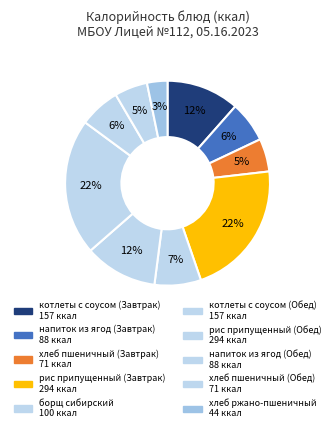

What is the ratio of the value at хлеб пшеничный (Обед) to the value at напиток из ягод (Завтрак)?

0.8